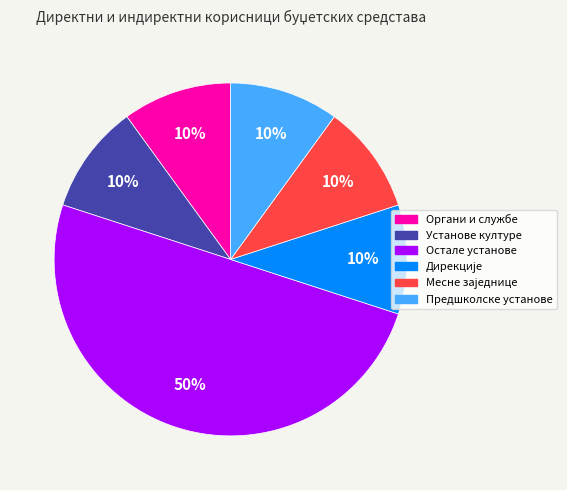

To the nearest percent, what is the difference between the largest and smallest slice percentages?

40%